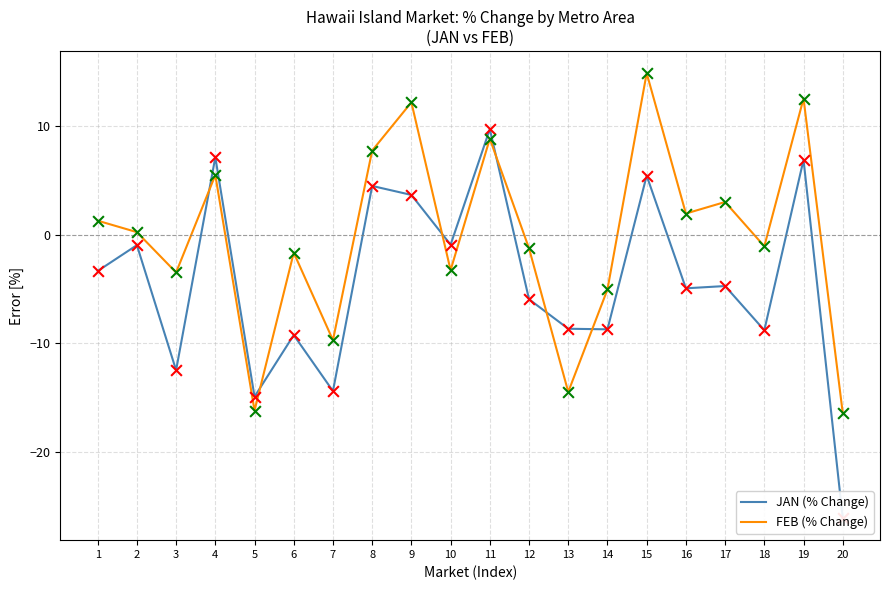

What is the total value across all series at 6?

-10.9